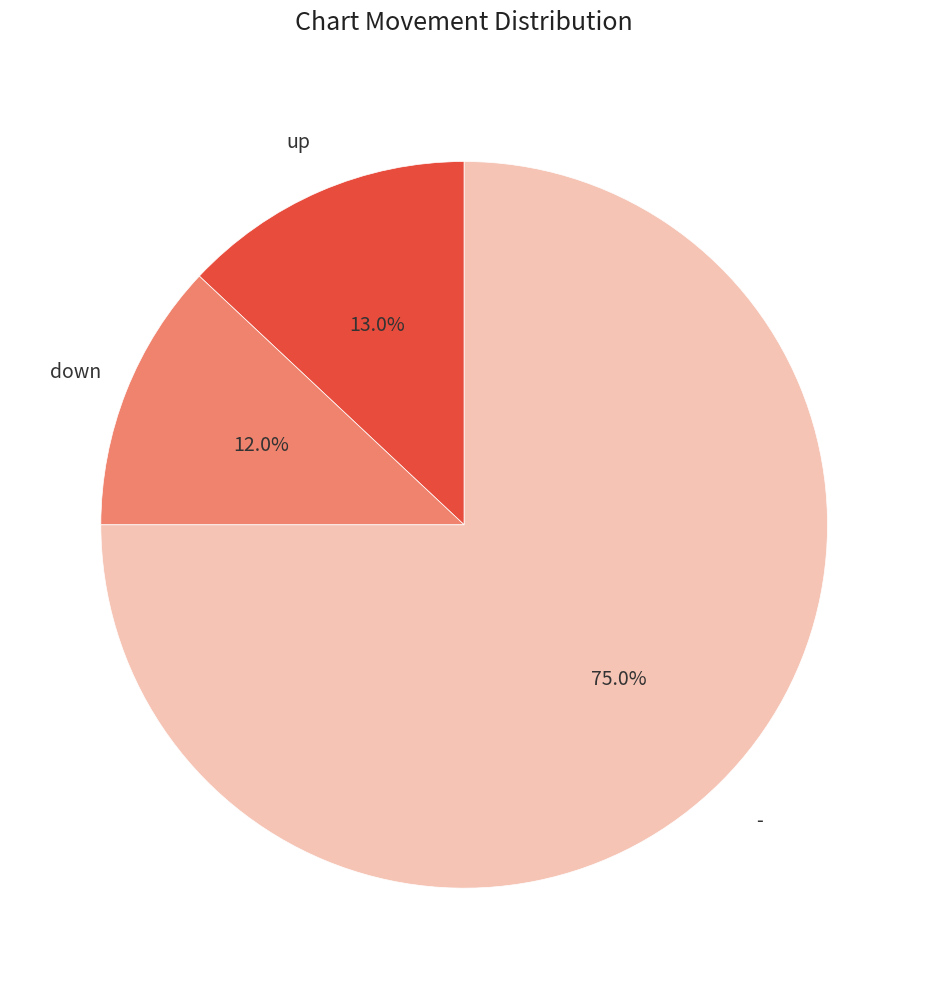

Count the number of slices in the pie.

3